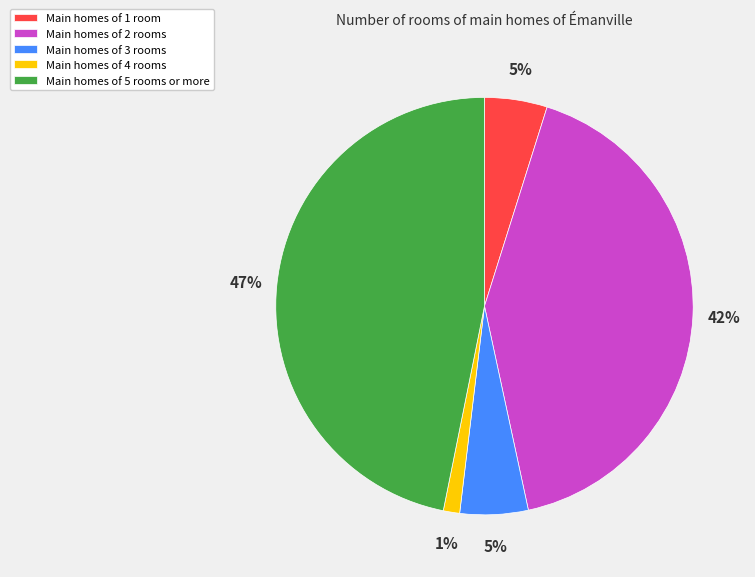

Count the number of slices in the pie.

5